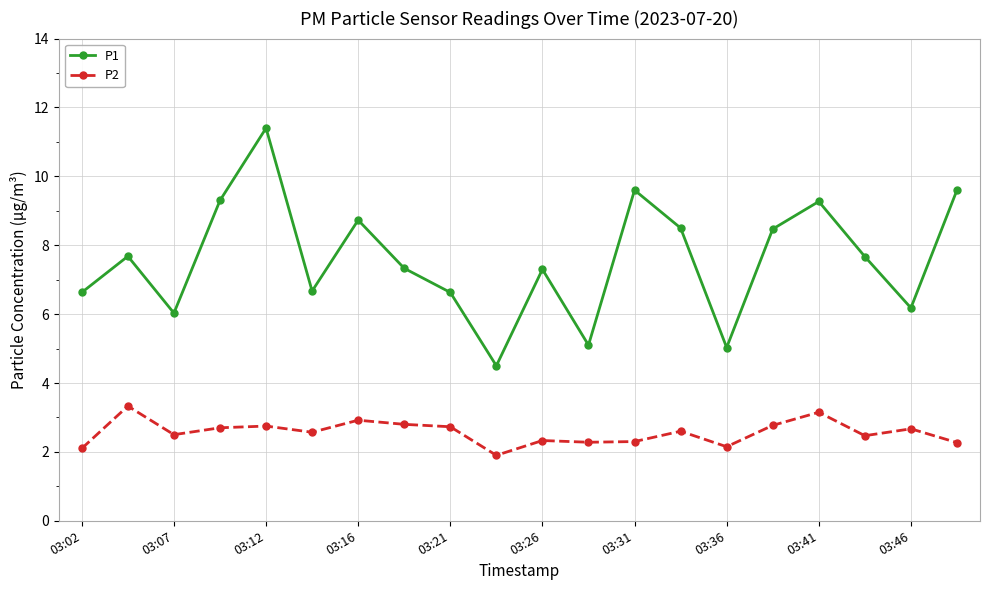

True or false: P2 and P1 cross at least once.

False